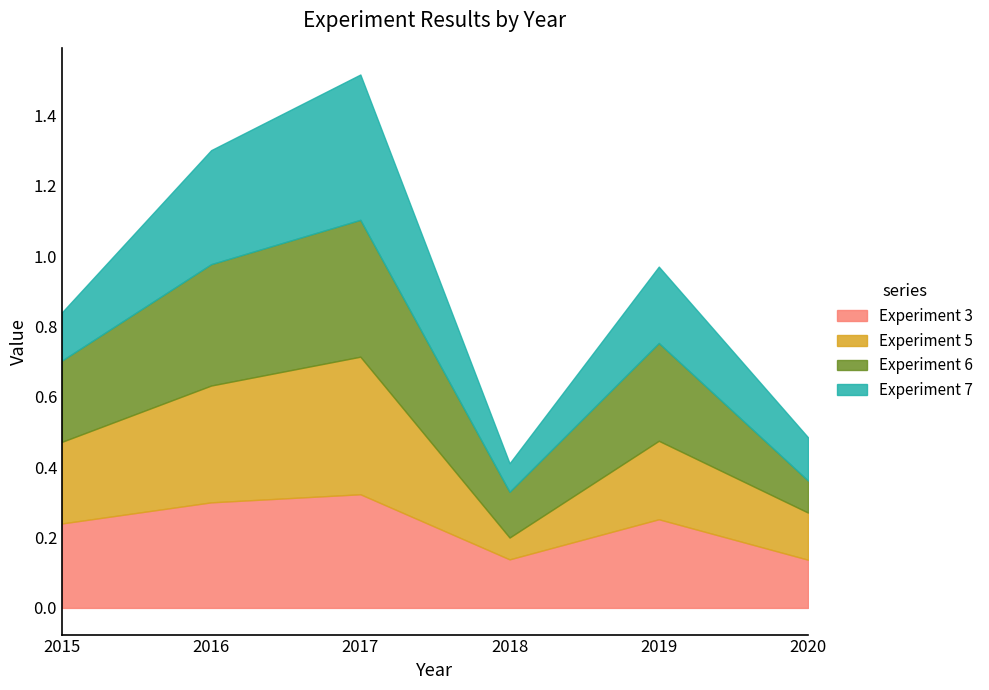

Where do Experiment 6 and Experiment 5 first cross each other?

2015 and 2016